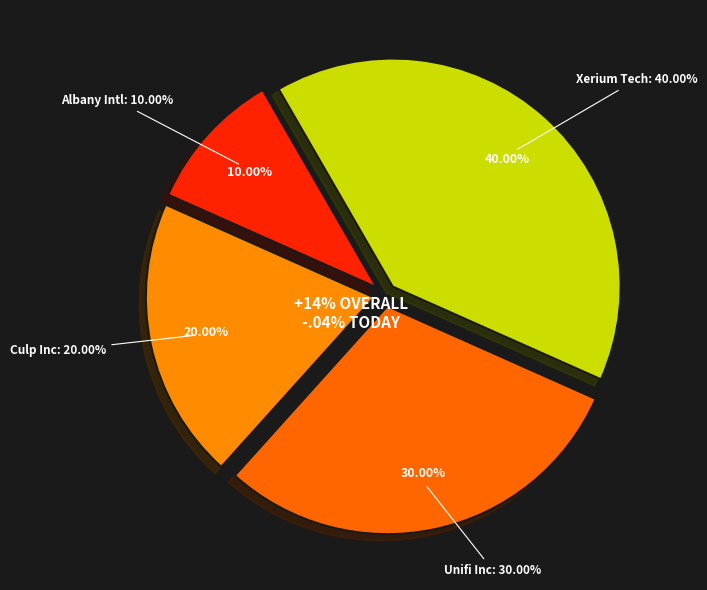

Which category has the smallest portion of the pie?

Albany International Corporation